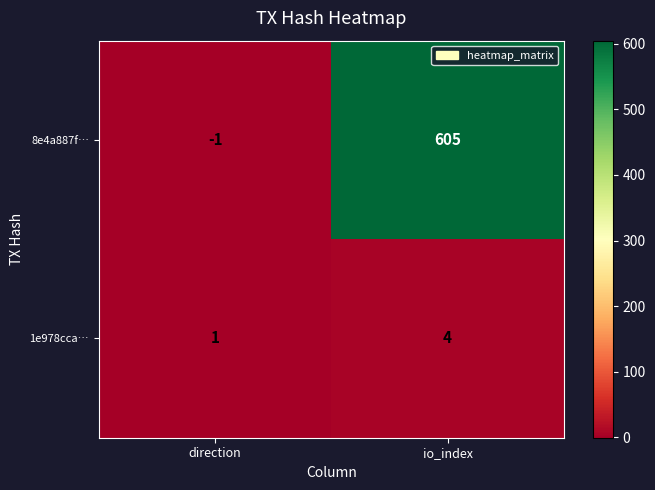

What value does the 8e4a887f… series have at io_index?

605